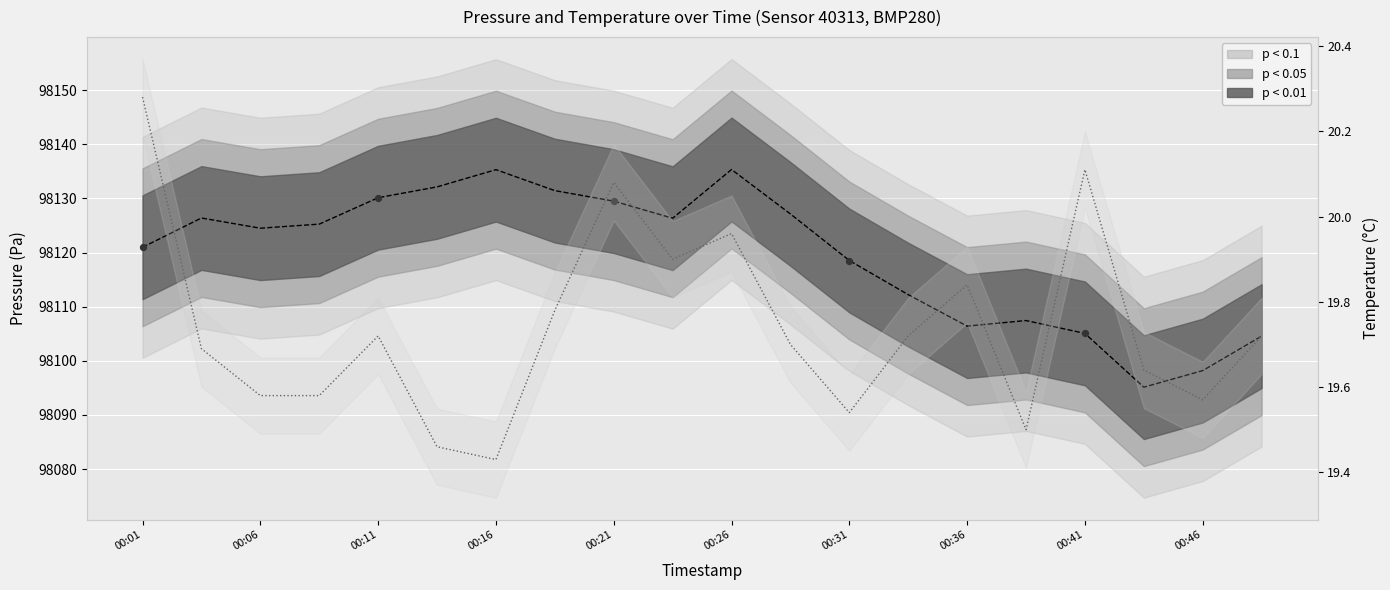

At which category is the sum across all series the highest?

00:26